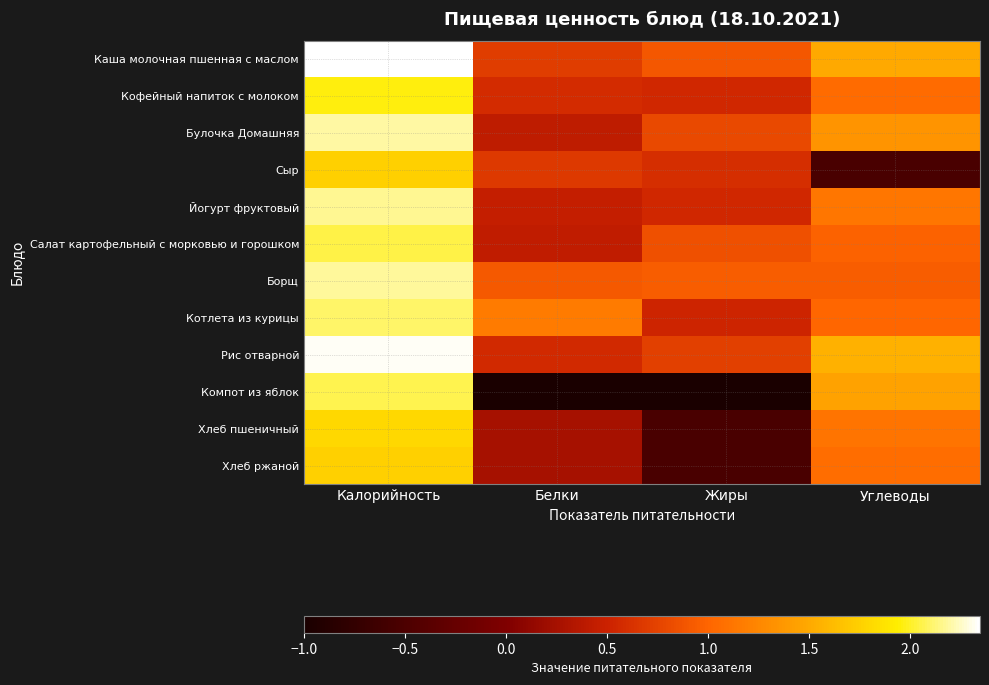

What is the smallest value displayed?

-1.0